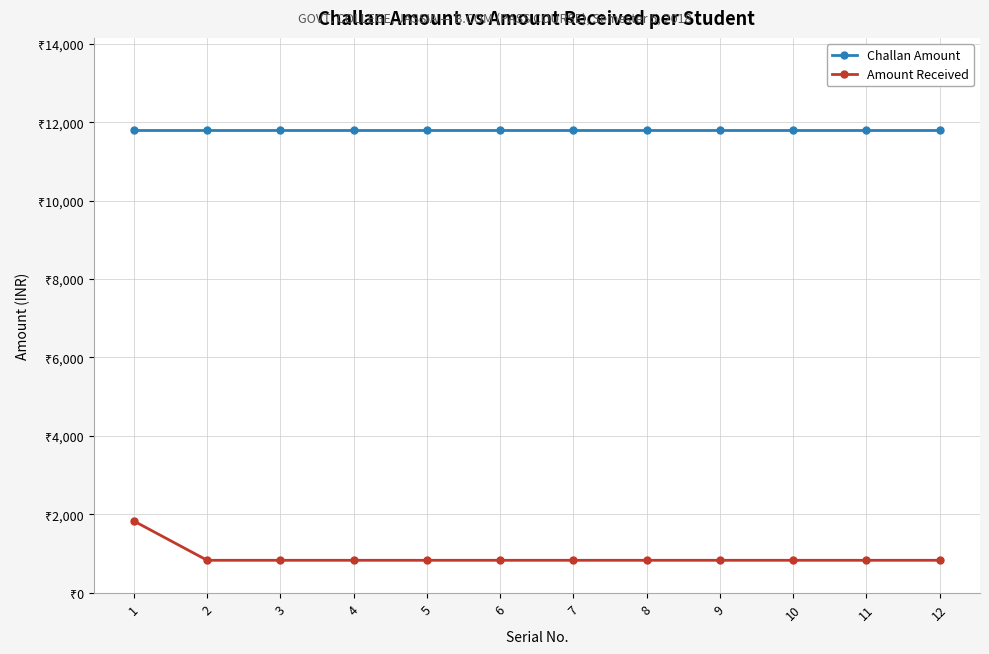

True or false: Challan Amount and Amount Received intersect in this chart.

False